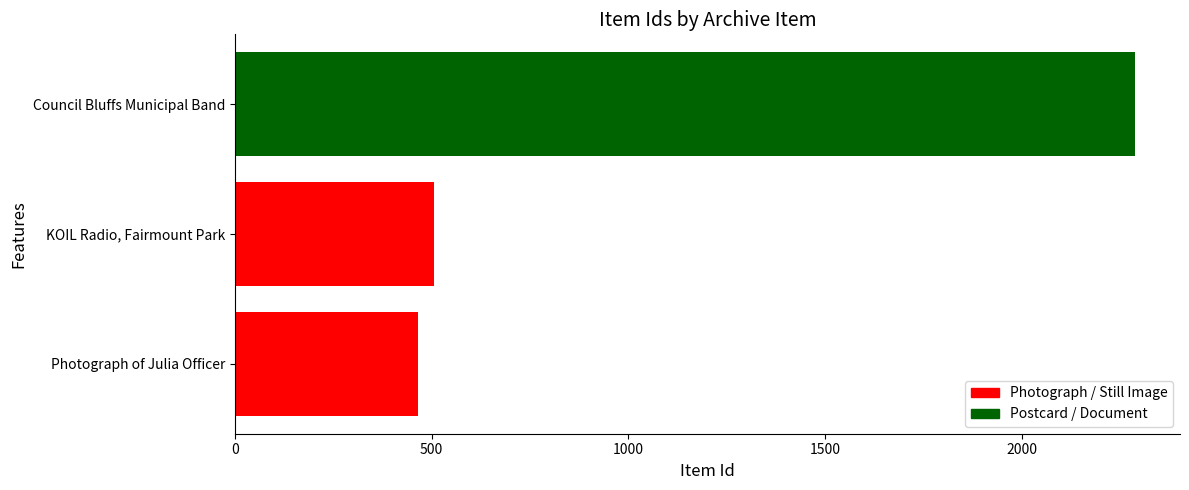

What is the smallest value displayed?

465